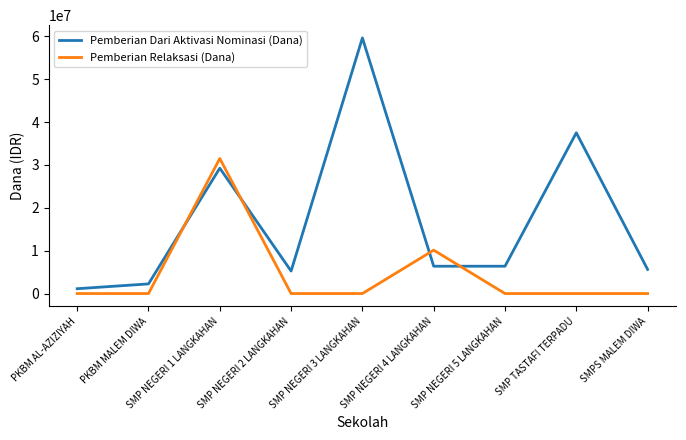

The Pemberian Dari Aktivasi Nominasi (Dana) series shows 2250000 at PKBM MALEM DIWA. True or false?

True